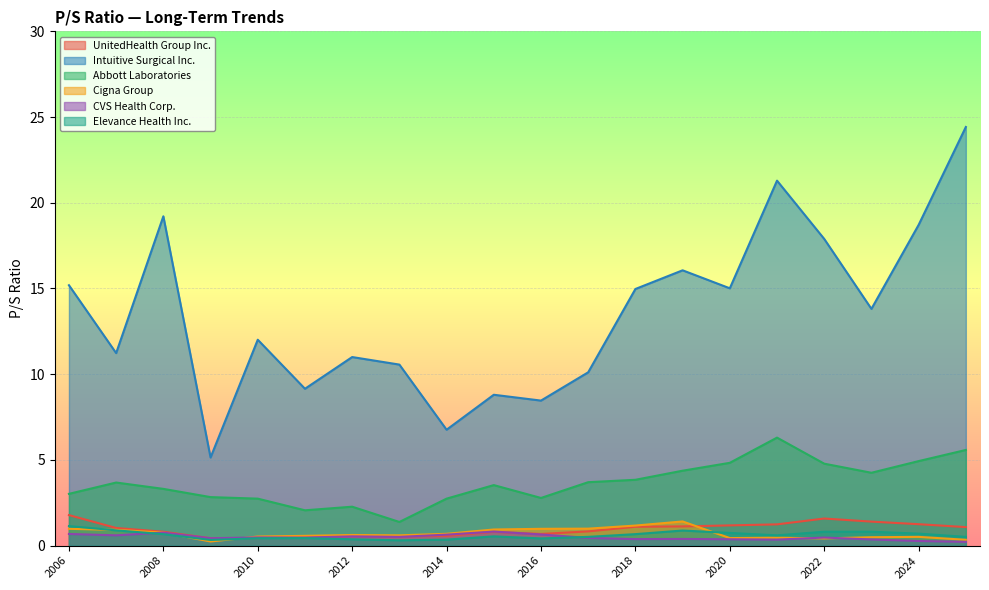

What is the sum of the Abbott Laboratories values at 2009 and 2021?

9.1